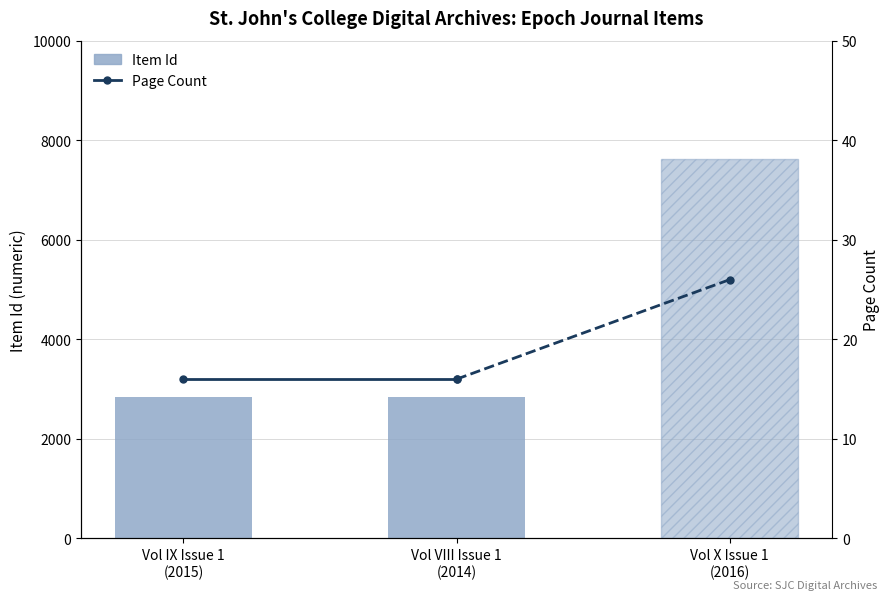

What is the minimum value shown in the chart?

16